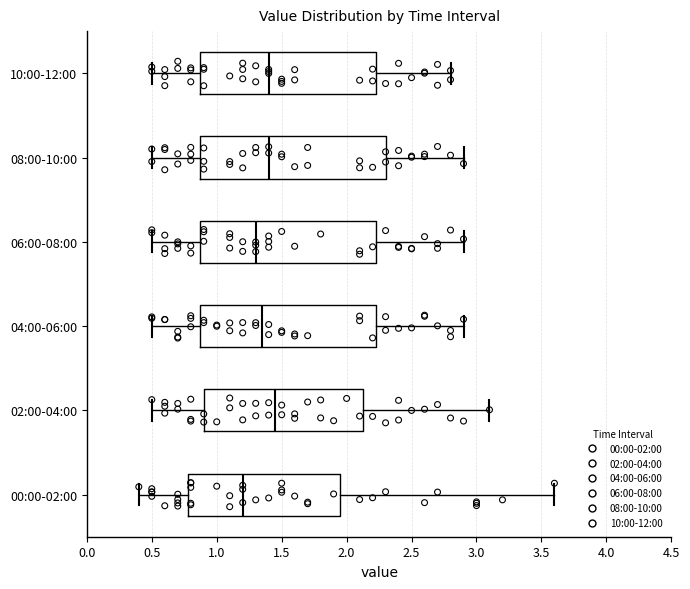

Which box is the widest, from its left edge to its right edge?

08:00-10:00